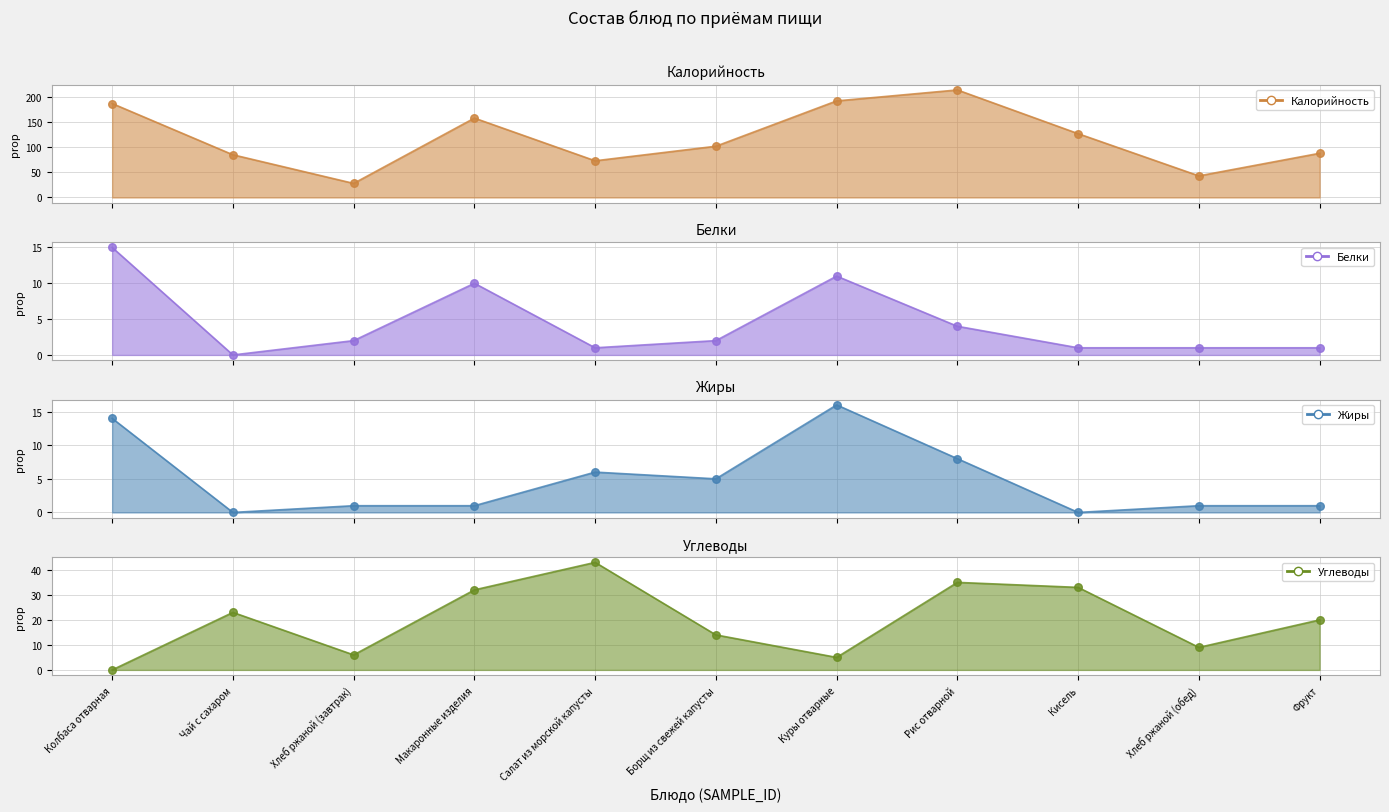

Which series contains the highest Y value?

Калорийность